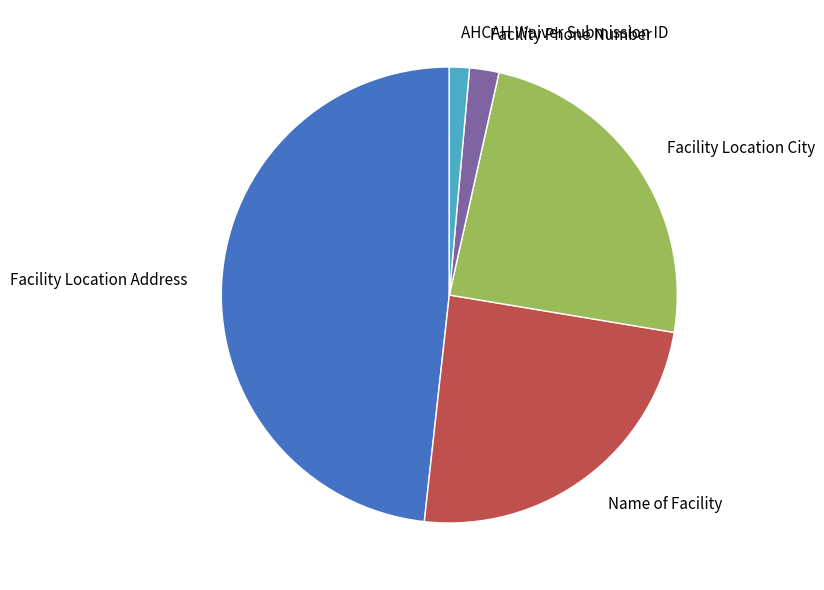

Which slice is the smallest?

AHCAH Waiver Submission ID